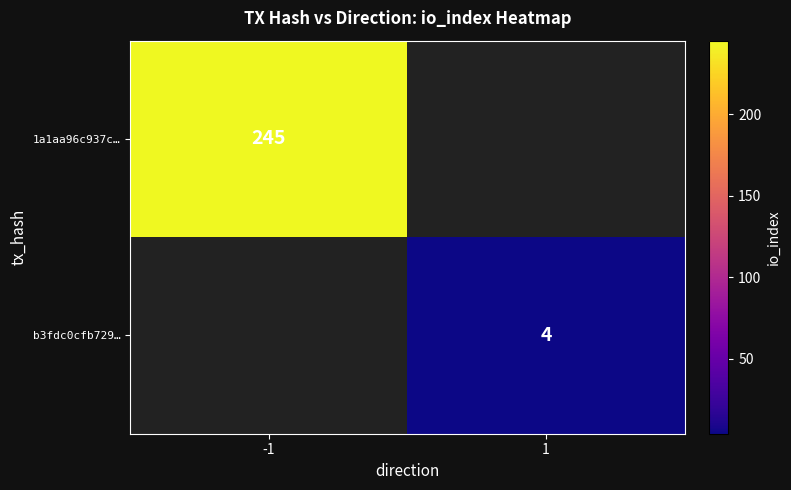

Is it true that b3fdc0cfb729… equals 5 at 1?

False